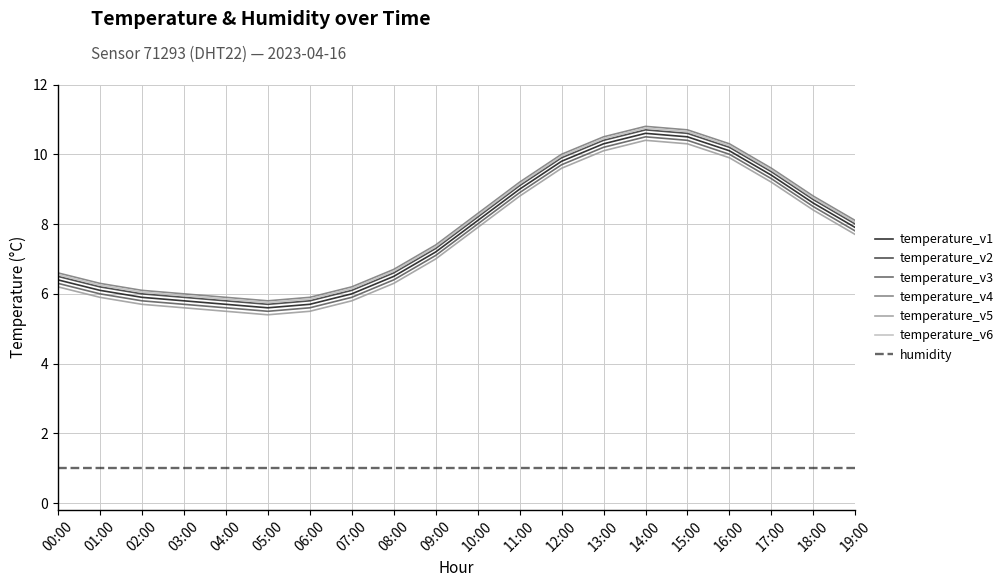

What is the difference between the highest and lowest values at 09:00?

6.4